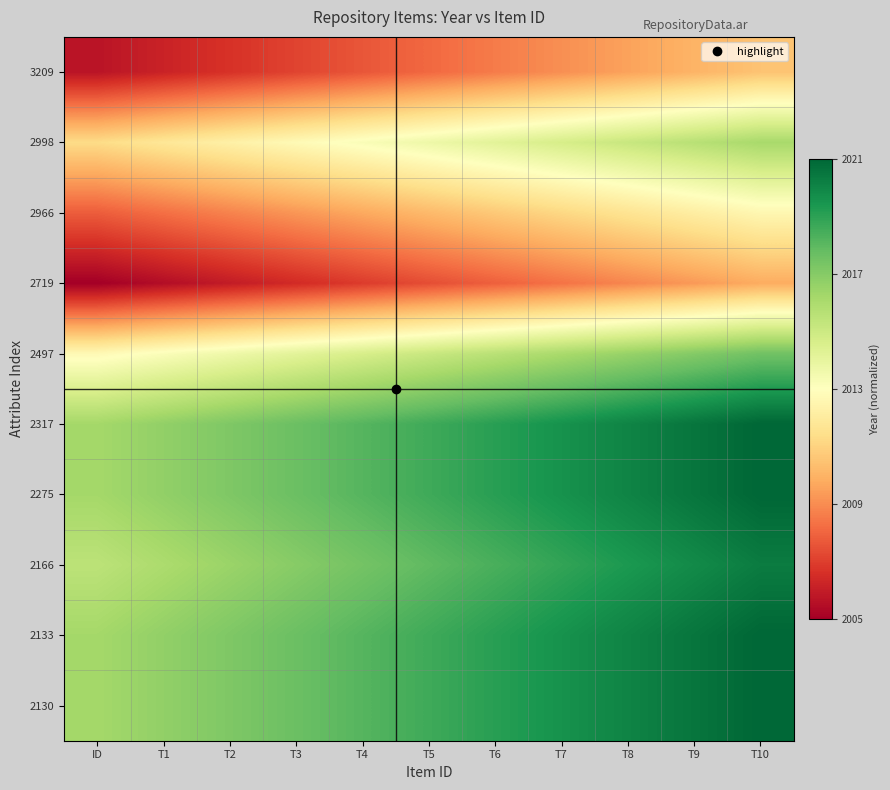

At which category is the sum across all series the highest?

T10